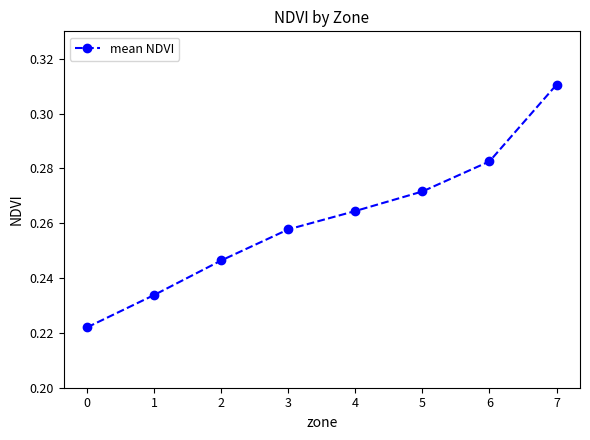

What is the difference between the maximum and minimum values?

0.1